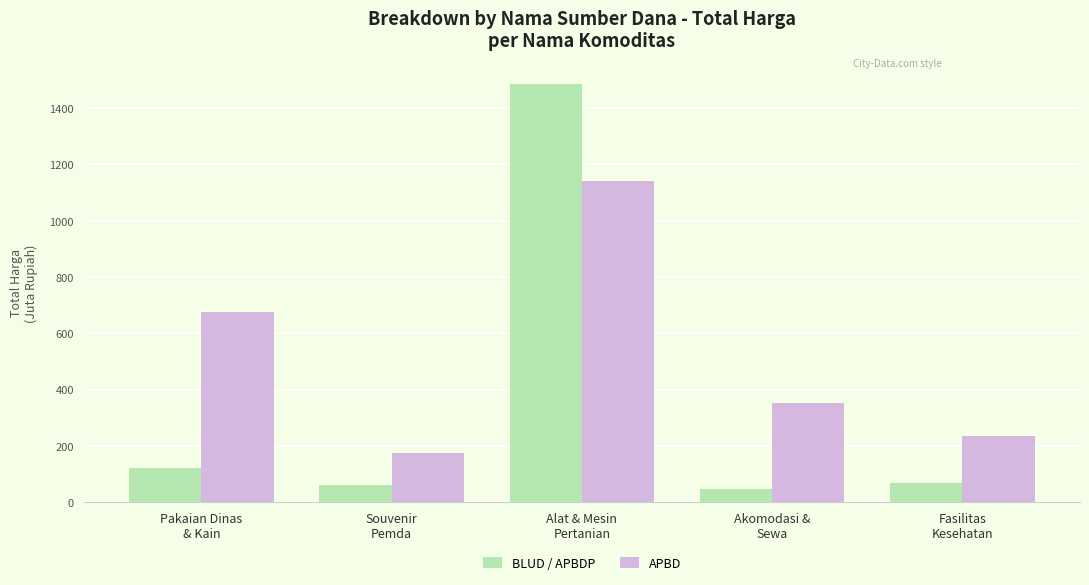

What is the label of the 3rd bar from the right?

Alat & Mesin
Pertanian